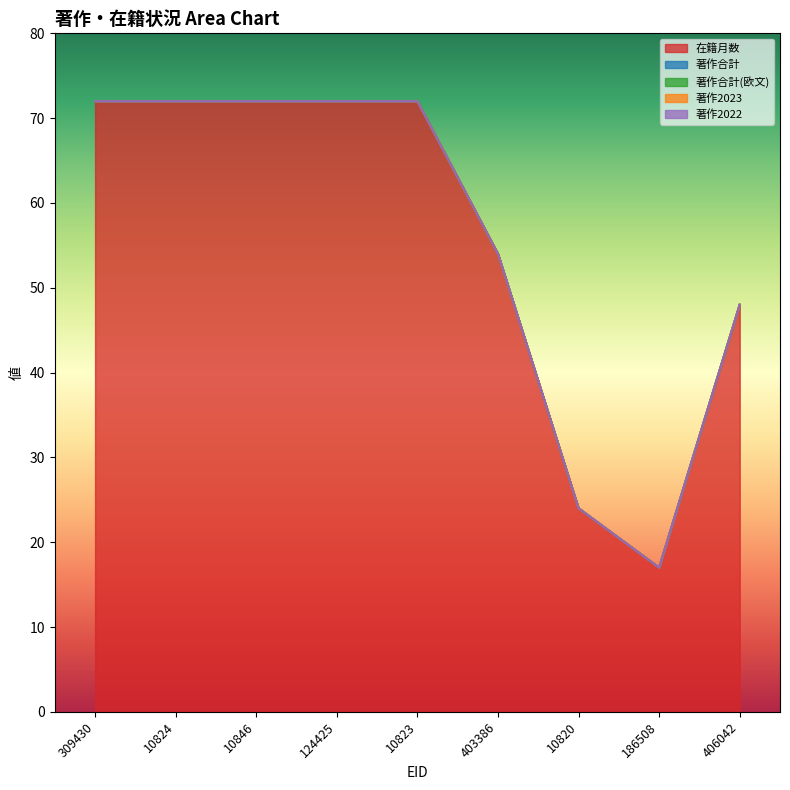

At 124425, list the series in order from smallest to largest.

著作合計, 著作合計(欧文), 著作2023, 著作2022, 在籍月数